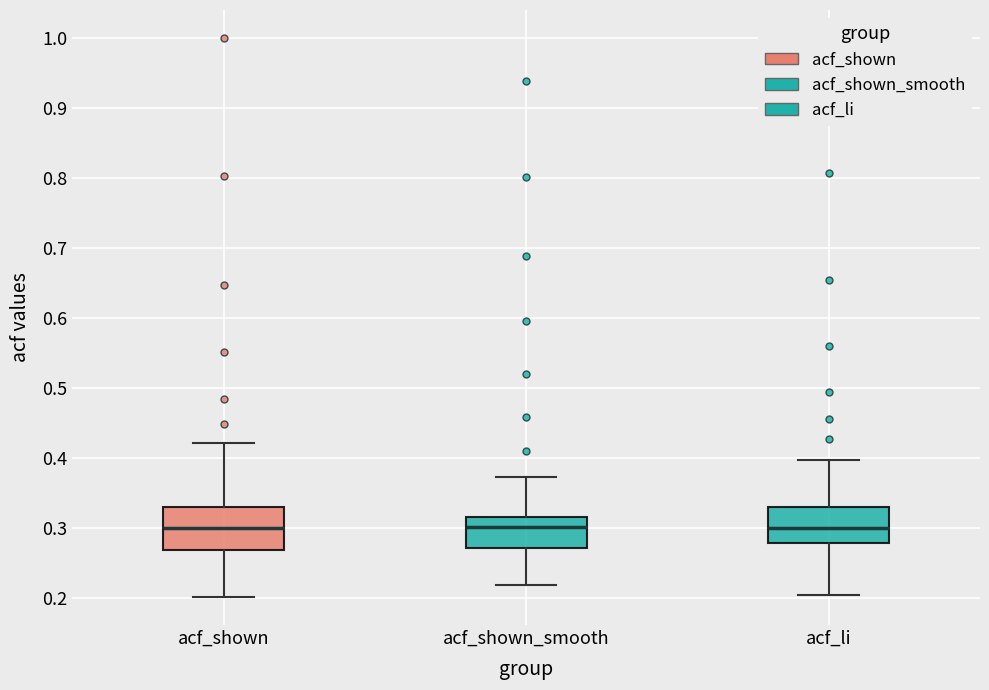

Where is the lower edge of the box for acf_shown on the y-axis? The values are not printed on the chart, so give them approximately, as read against the axis.

0.27